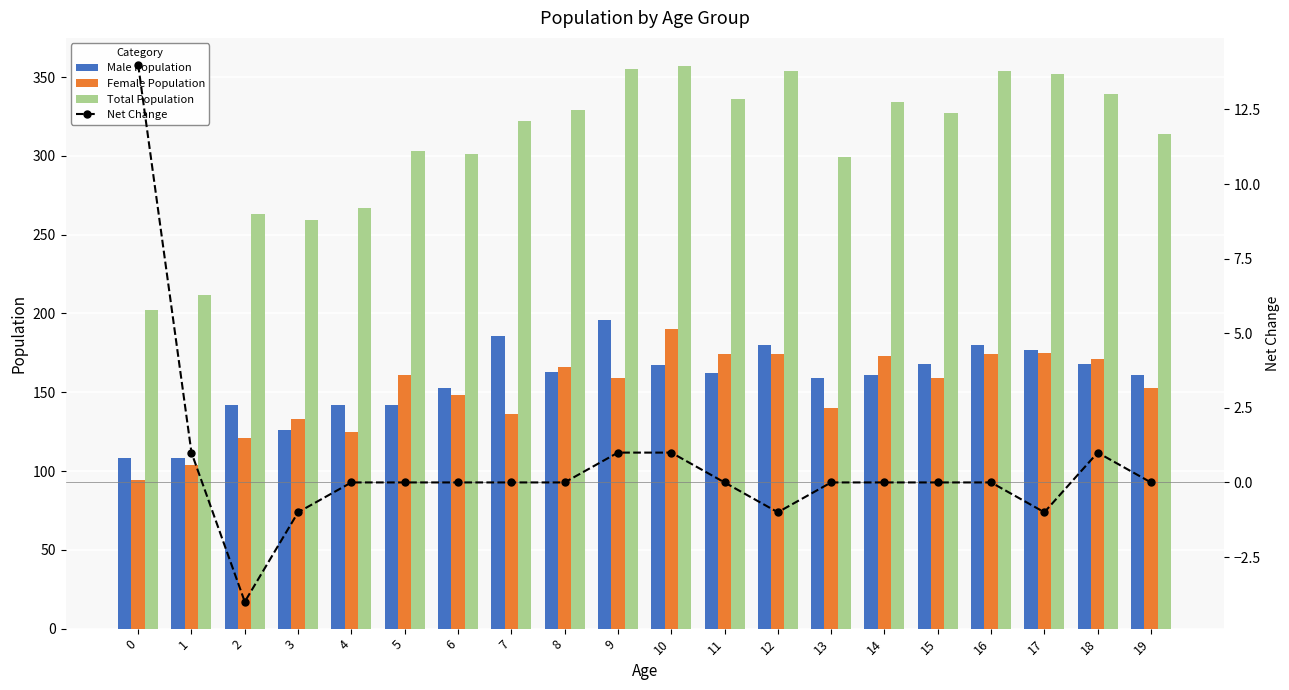

What is the difference between the second highest and minimum values in the Female Population series?

81